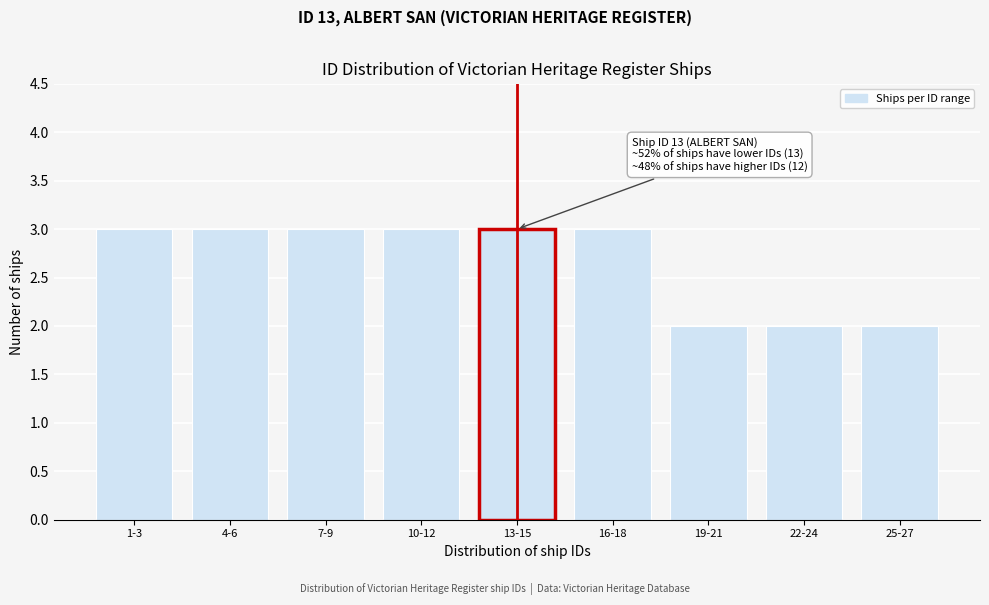

Reading left to right, transcribe all the data shown in this chart.

3	3	3	3	3	3	2	2	2